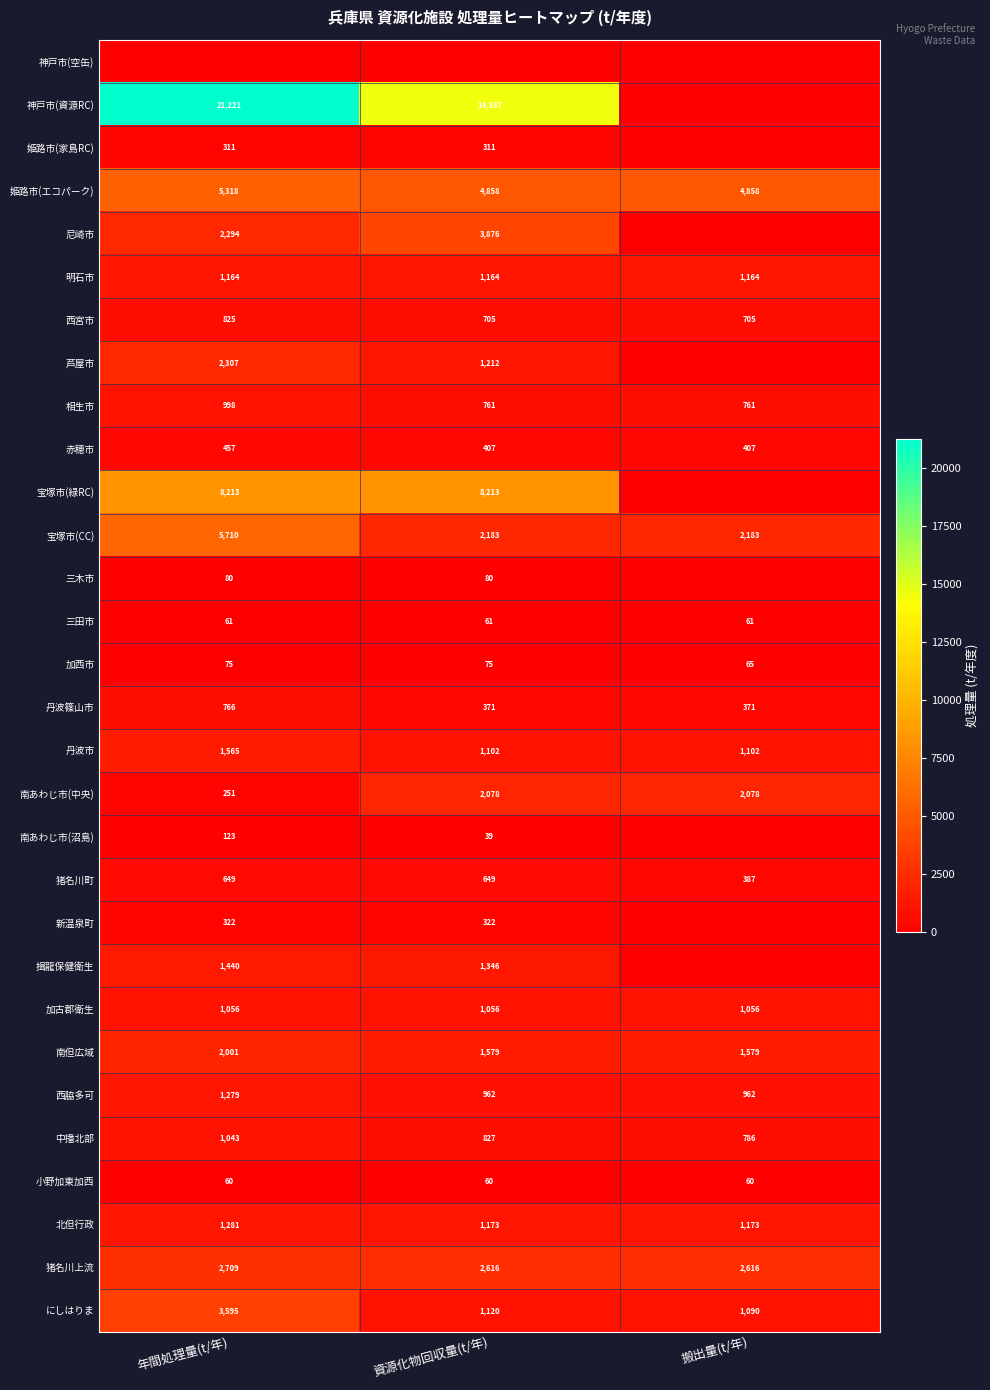

What is the sum of the 小野加東加西 values at 年間処理量(t/年) and 資源化物回収量(t/年)?

120